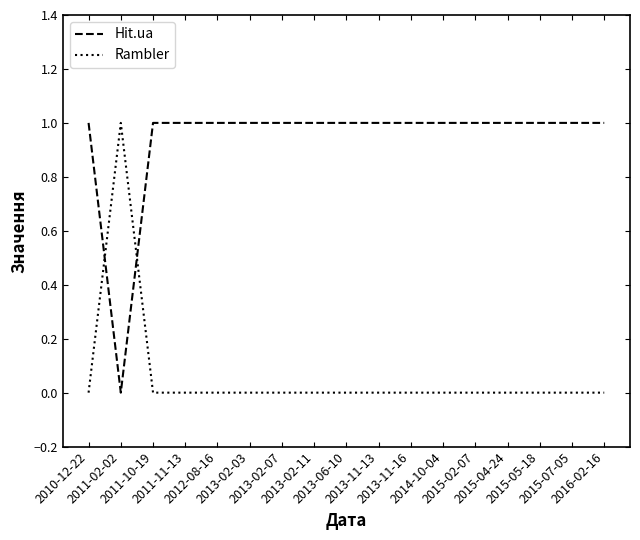

Rank the series at 2015-07-05 from lowest to highest value.

Rambler, Hit.ua